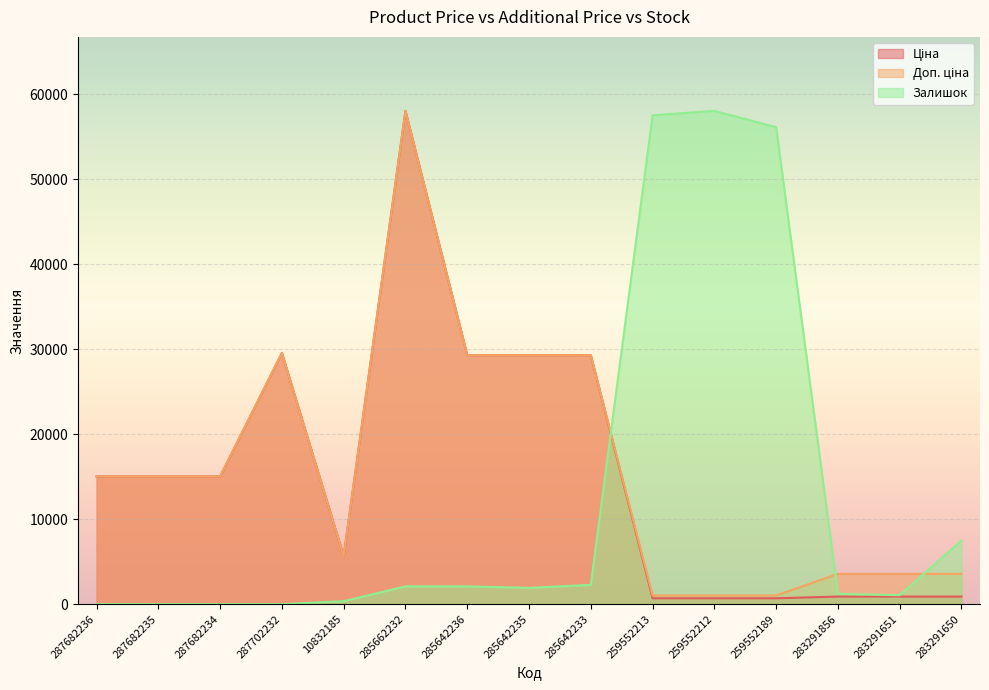

True or false: Залишок has more than 1 interior local peaks.

False